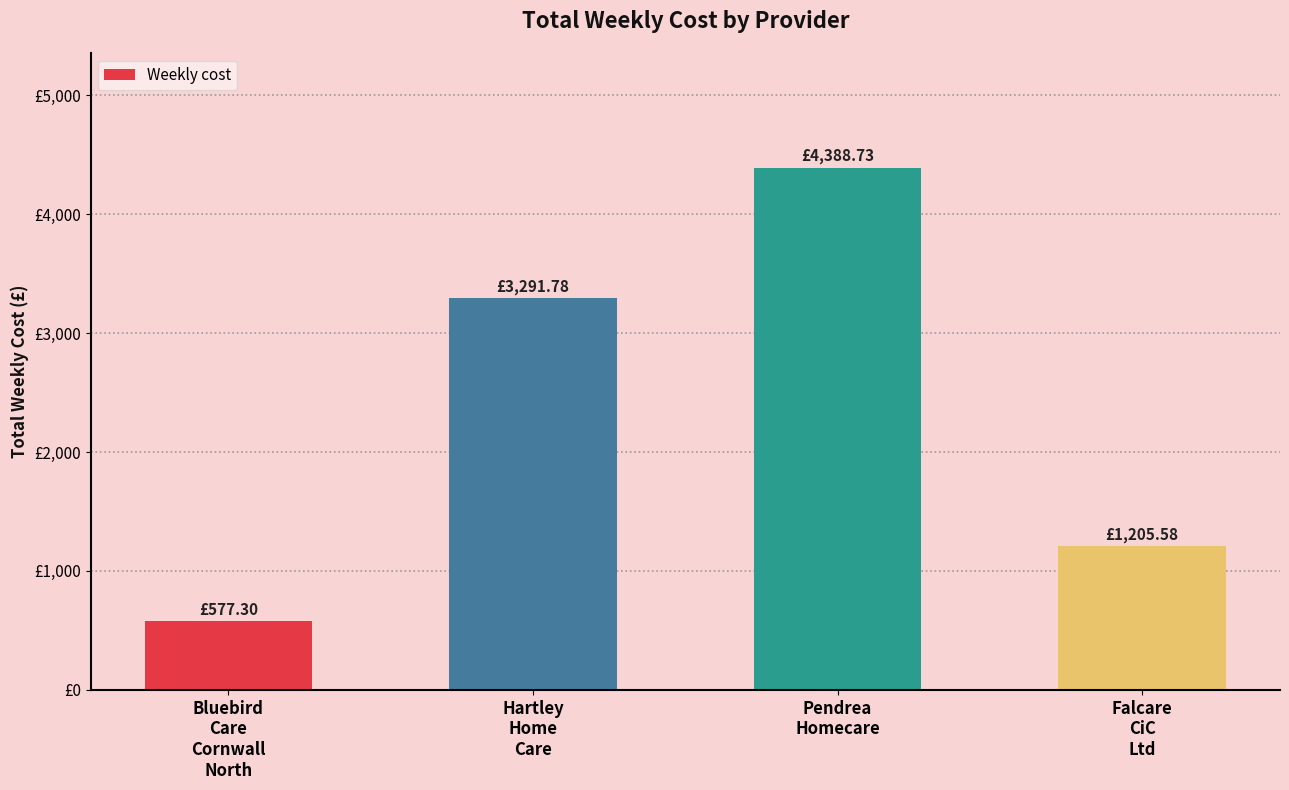

Approximately how many times larger is the value at Falcare
CiC
Ltd compared to Hartley
Home
Care?

0.4